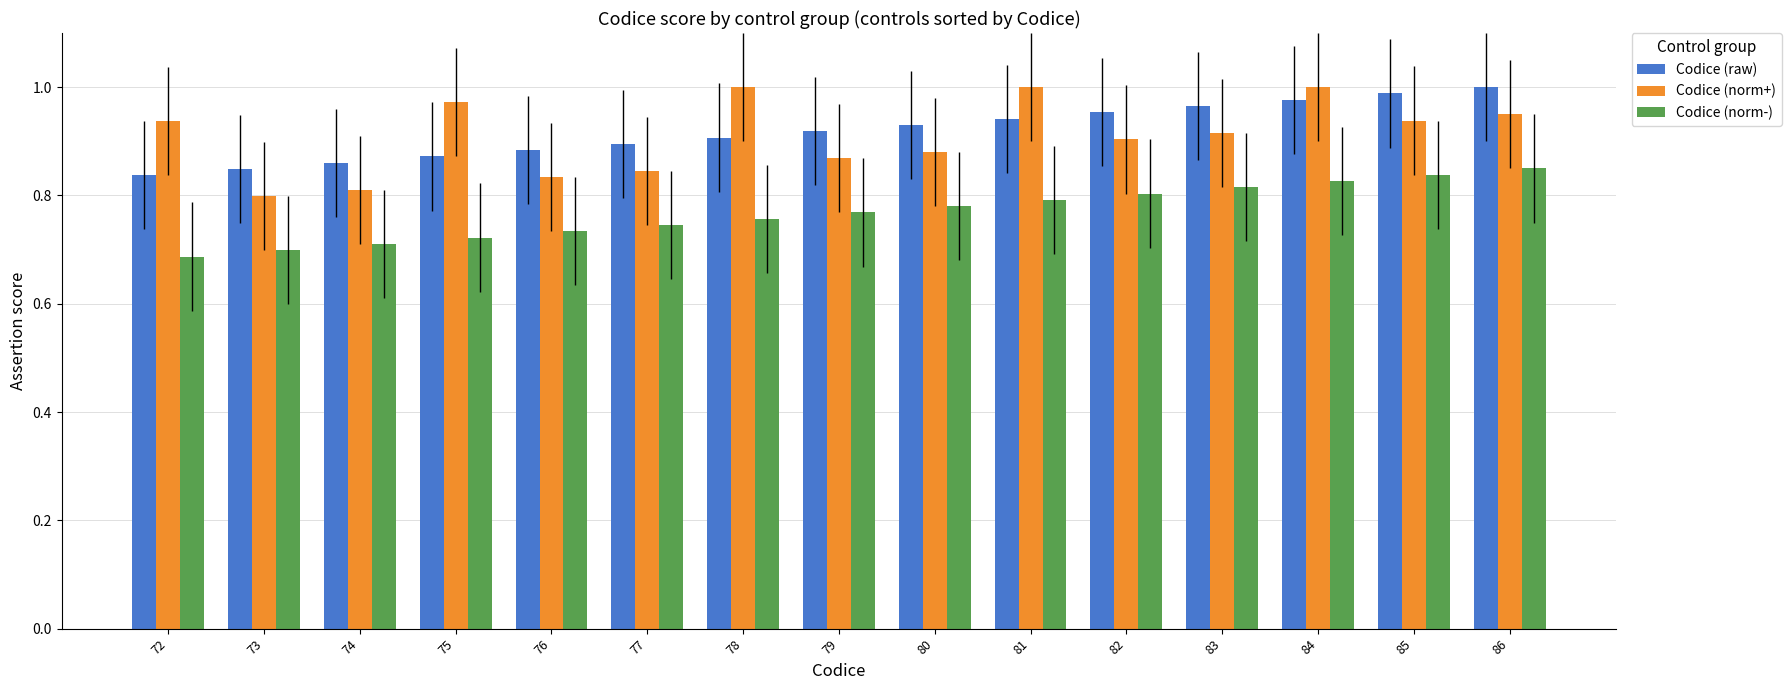

Where is Codice (norm-) nearest to the value 0?

72